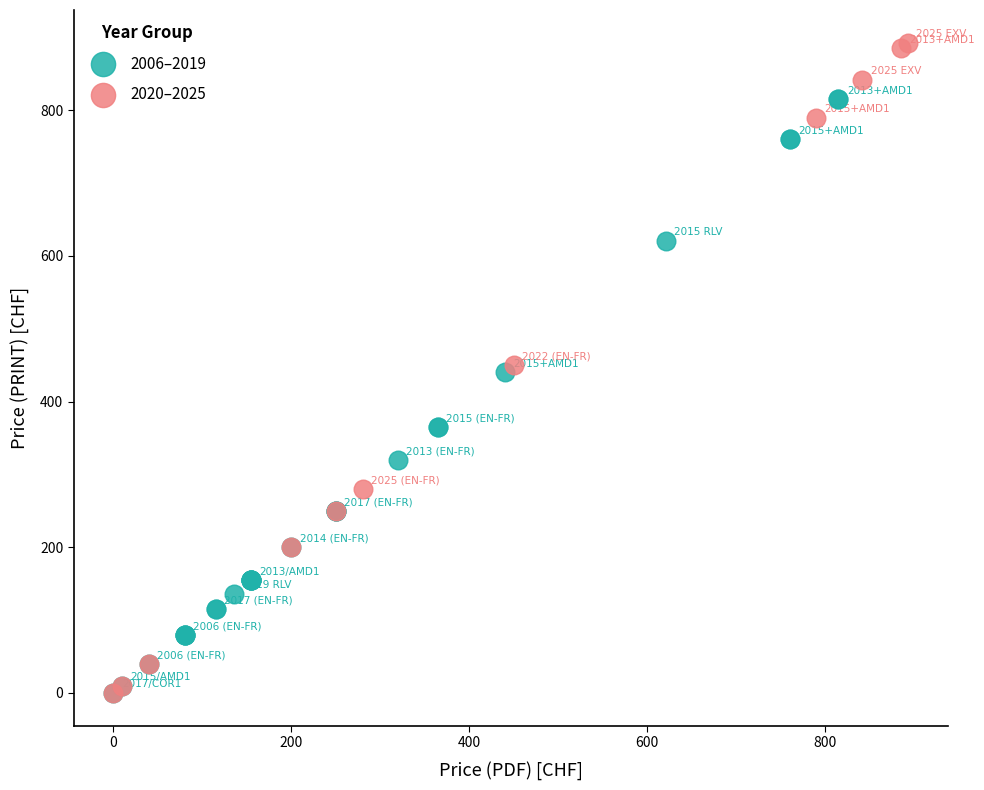

Which series has the widest spread of Y values?

2020–2025